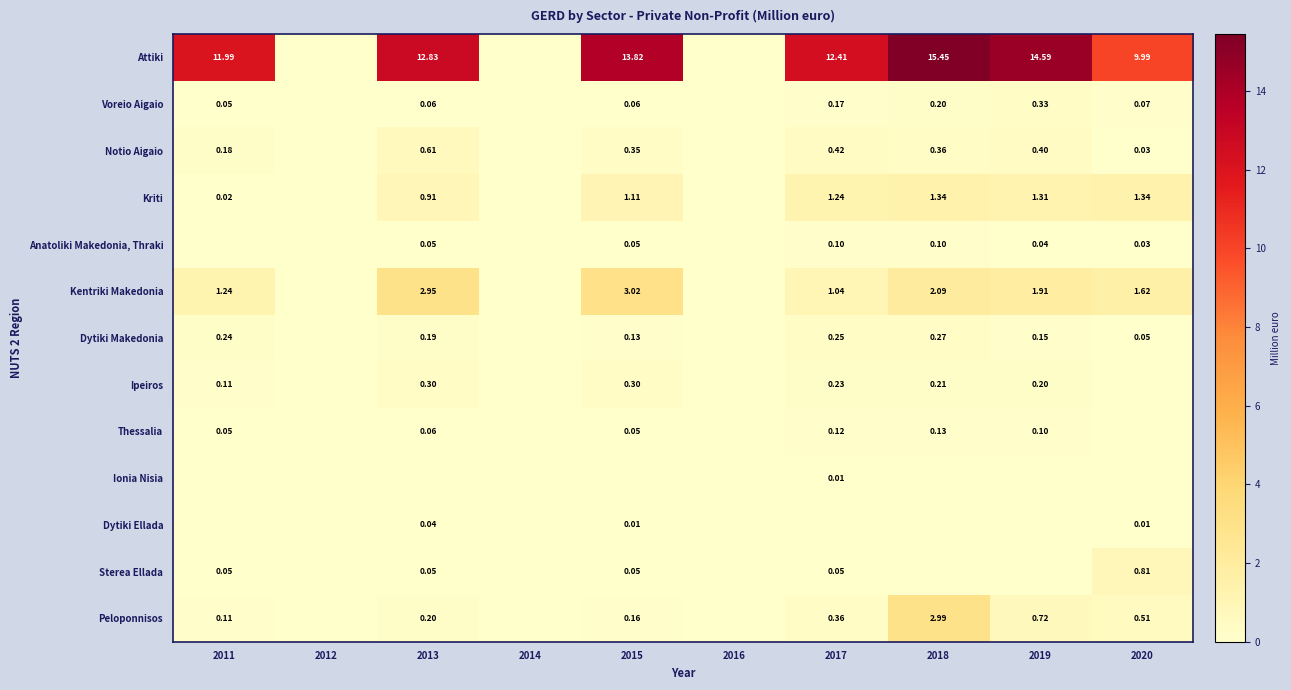

What is the maximum value shown in the chart?

15.4